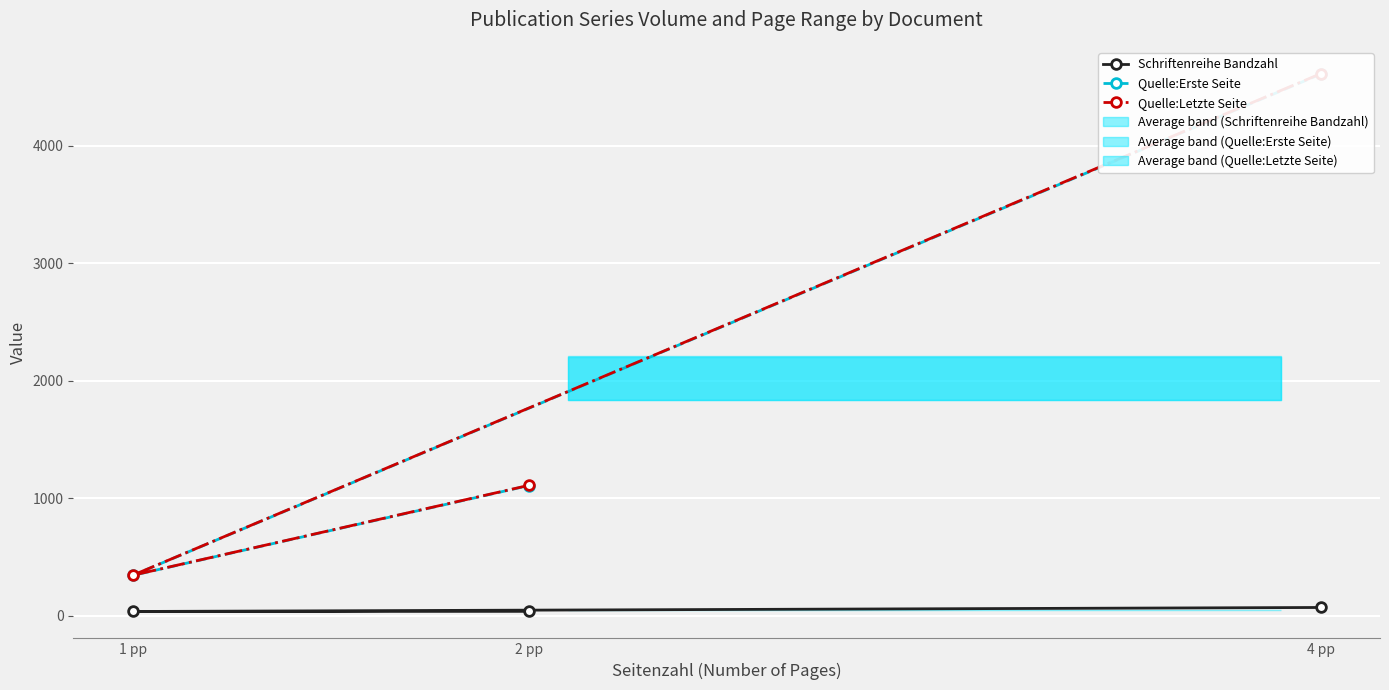

What is the total value across all series at 2 pp?

2256